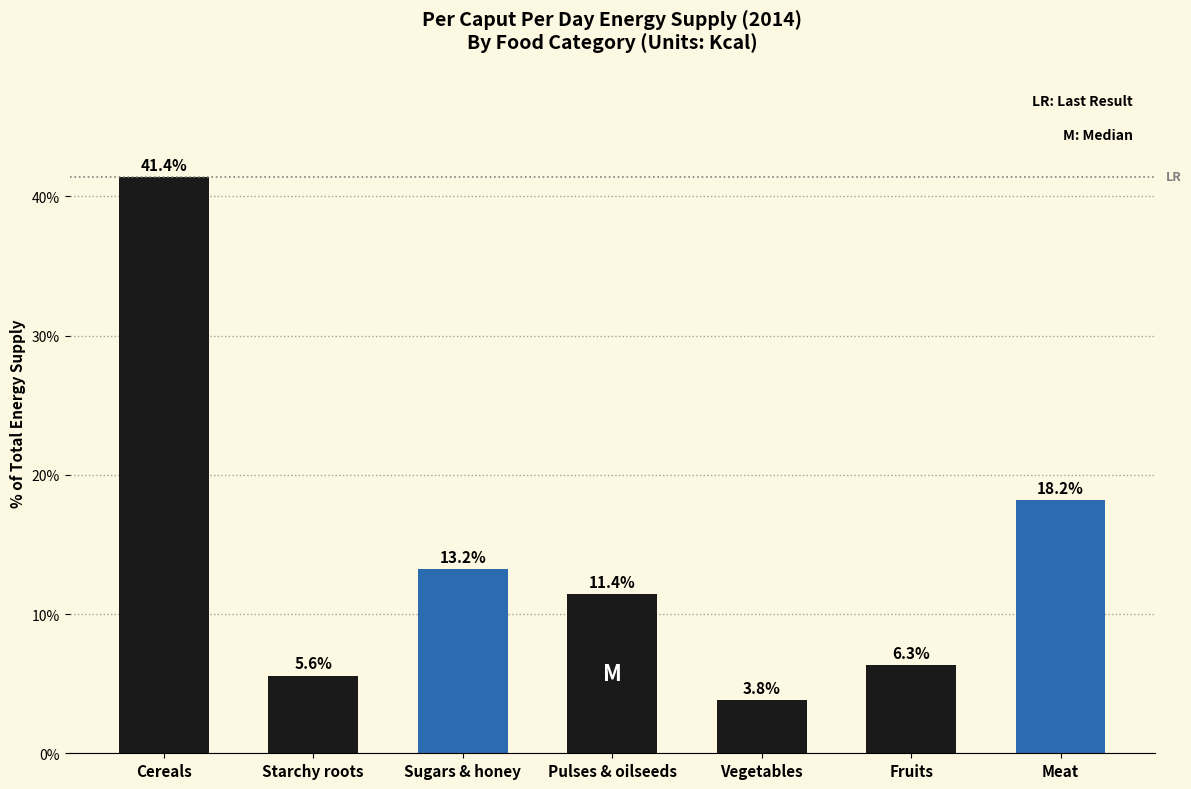

Rank the categories by value from highest to lowest.

Cereals, Meat, Sugars & honey, Pulses & oilseeds, Fruits, Starchy roots, Vegetables